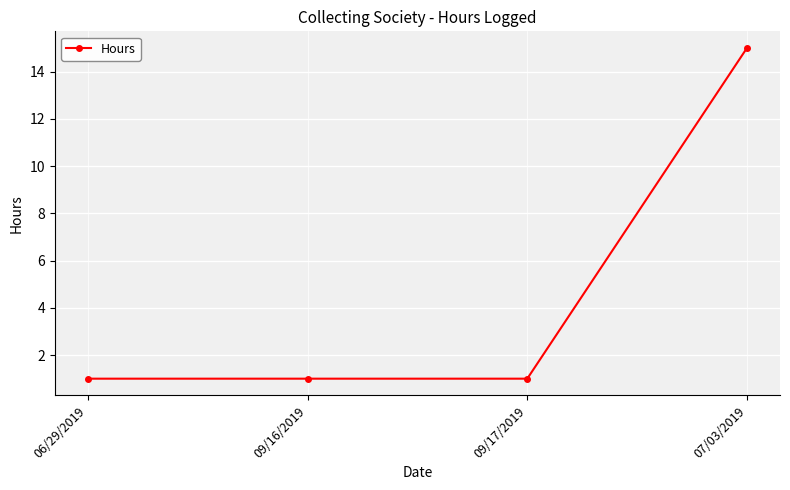

How many categories are shown in the chart?

4